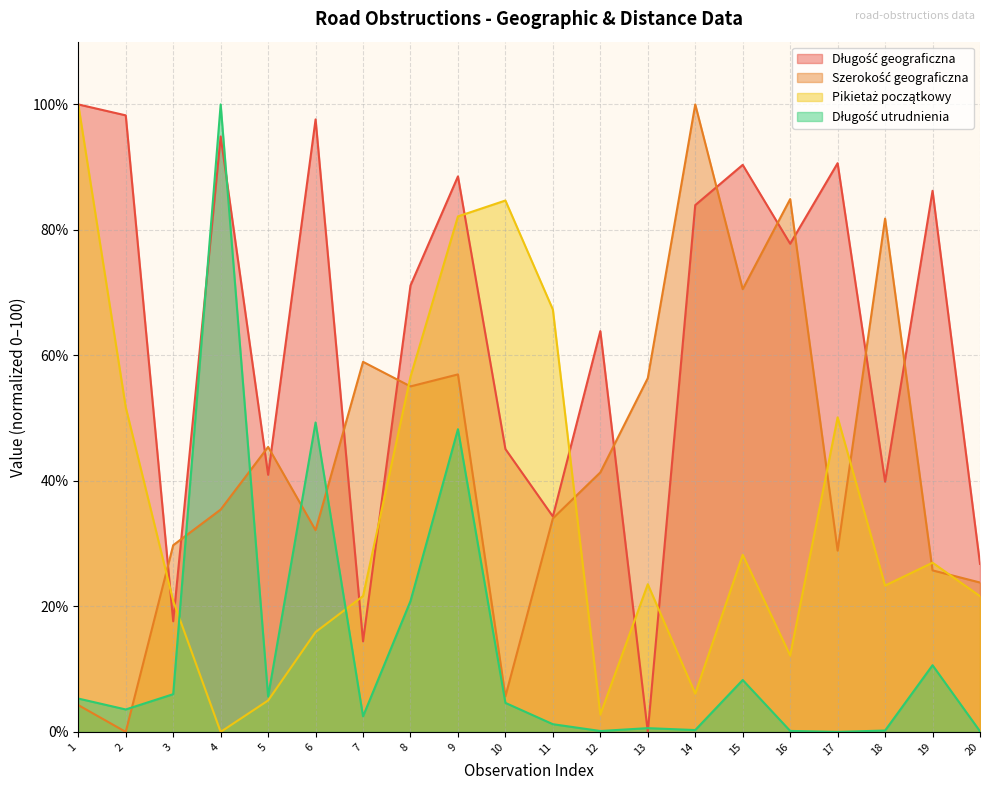

The value of Szerokość geograficzna at 7 is 77.5. True or false?

False